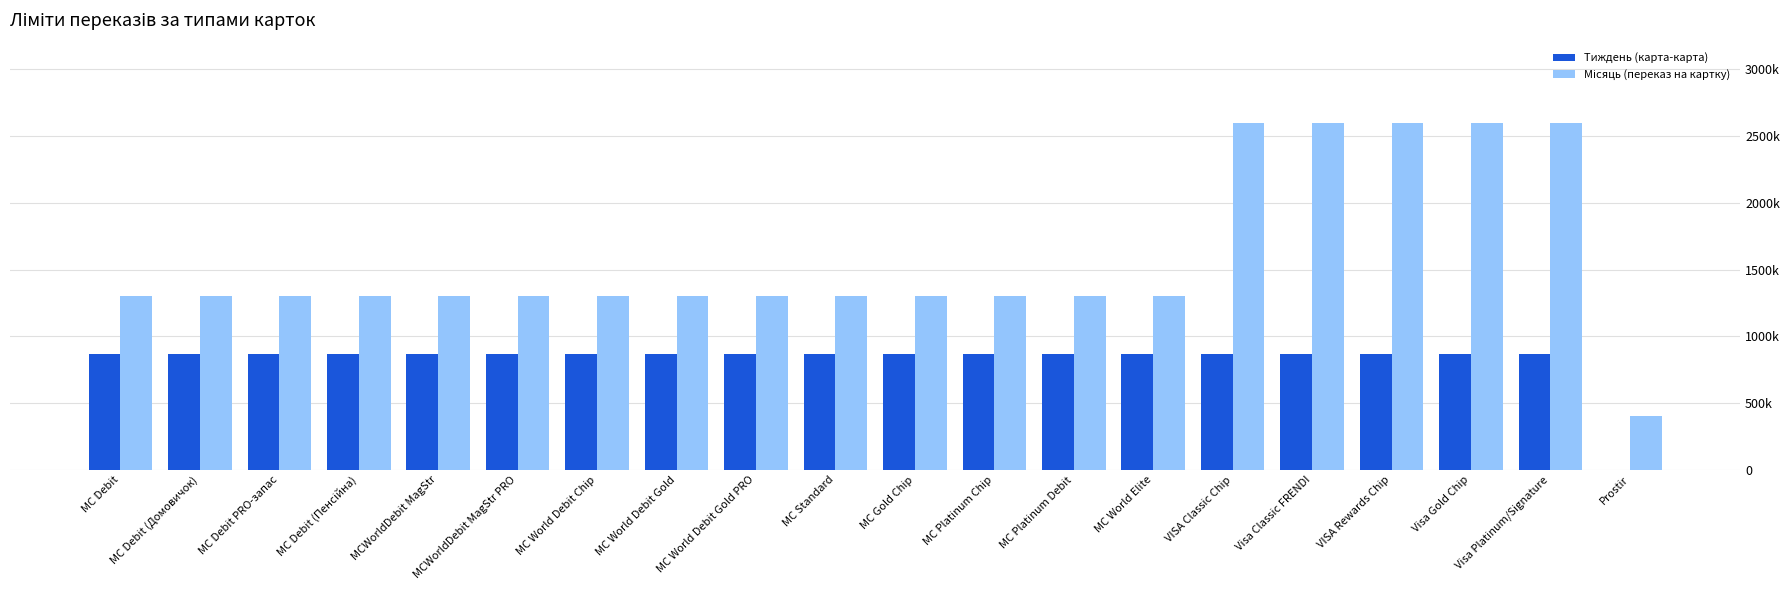

Are the bars grouped side by side (vs. stacked)?

Yes